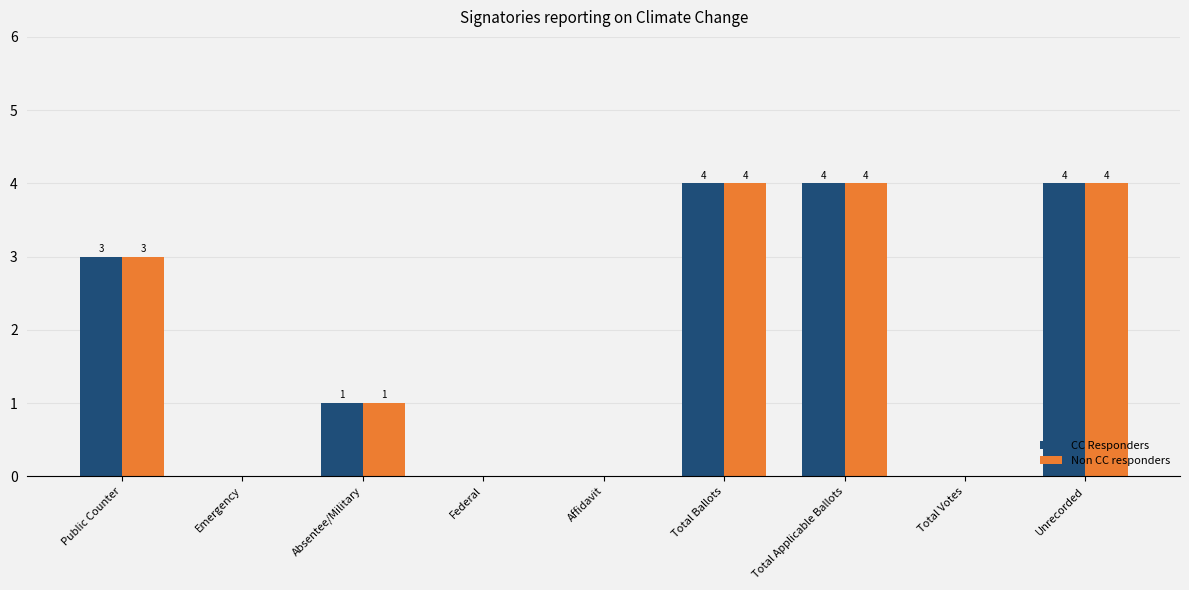

What is the sum of the Non CC responders values at Federal and Unrecorded?

4